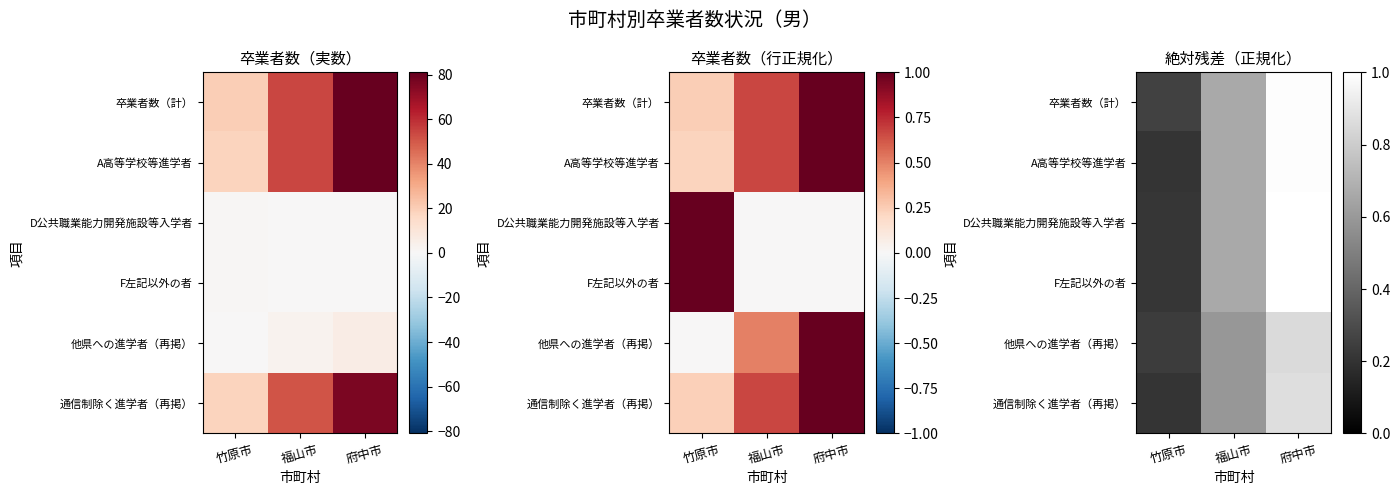

Is it true that D公共職業能力開発施設等入学者 equals 1.0 at 府中市?

True